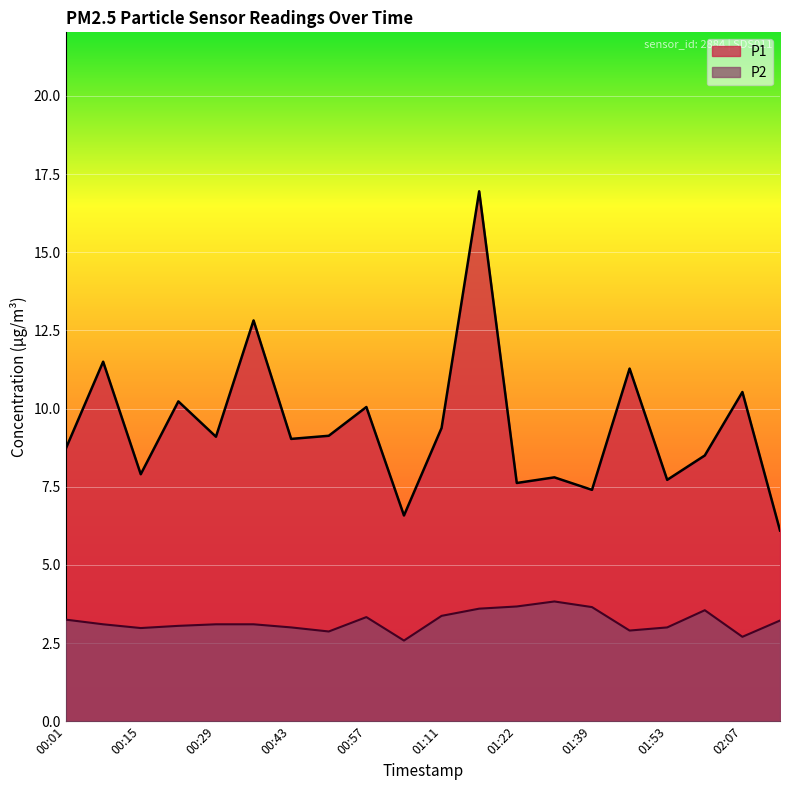

The value of P1 at 02:00 is 4.3. True or false?

False